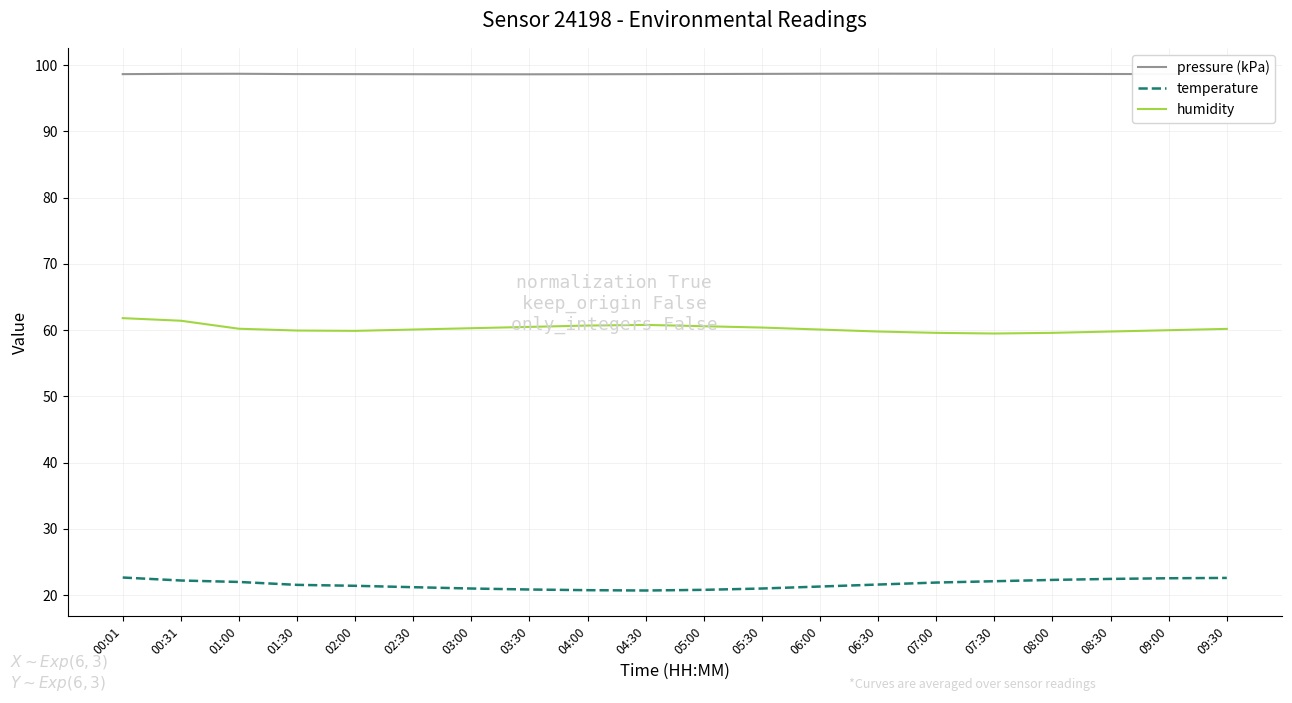

What is the difference between the highest and lowest values at 05:00?

77.9